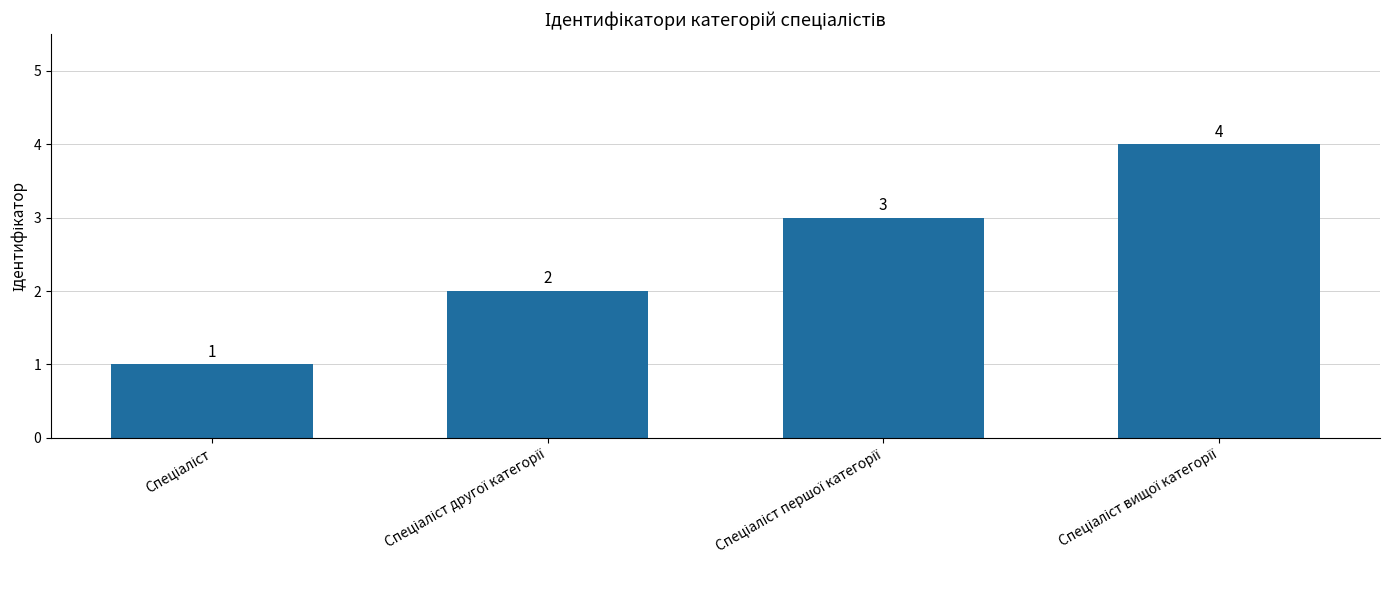

What is the value of the 4th bar from the left?

4